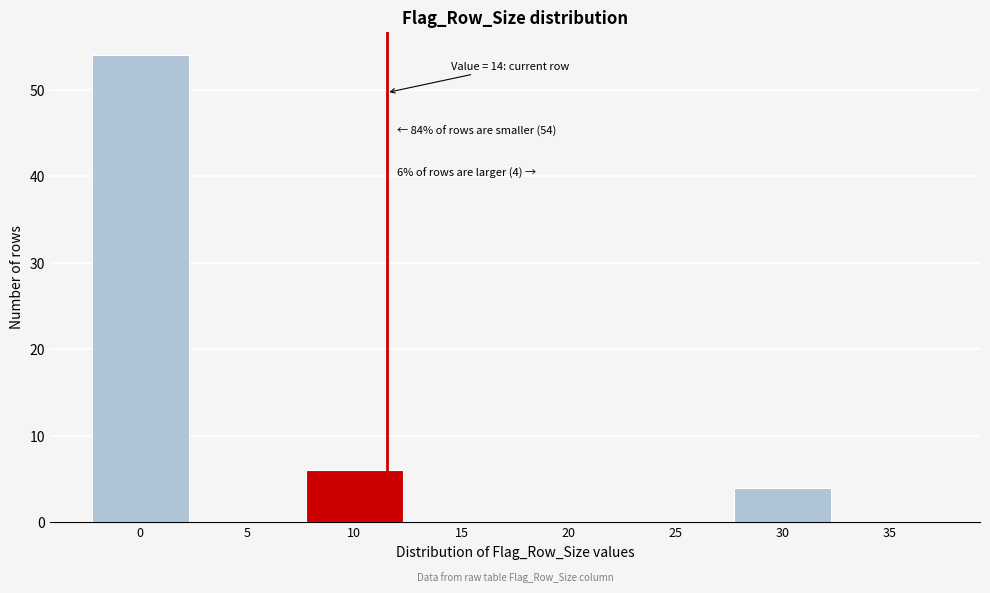

Reading left to right, extract all data points from this chart.

0=54	5=0	10=6	15=0	20=0	25=0	30=4	35=0